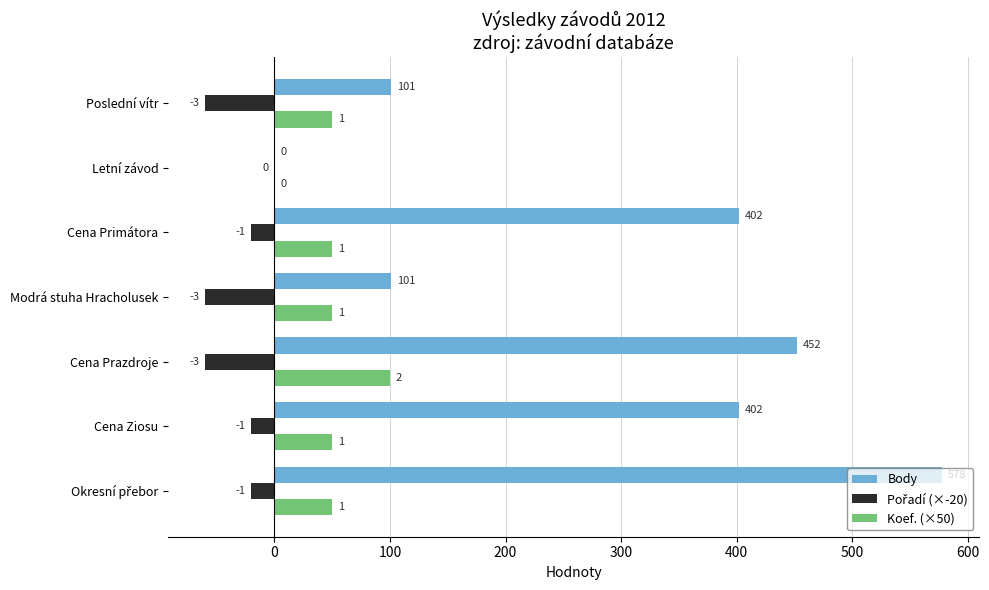

What are all the series names shown in the legend?

Body, Pořadí (×-20), Koef. (×50)